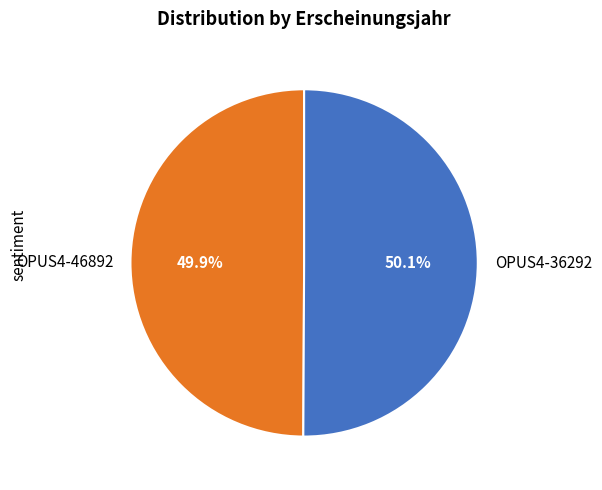

Approximately how many times larger is the value at OPUS4-36292 compared to OPUS4-46892?

1.0